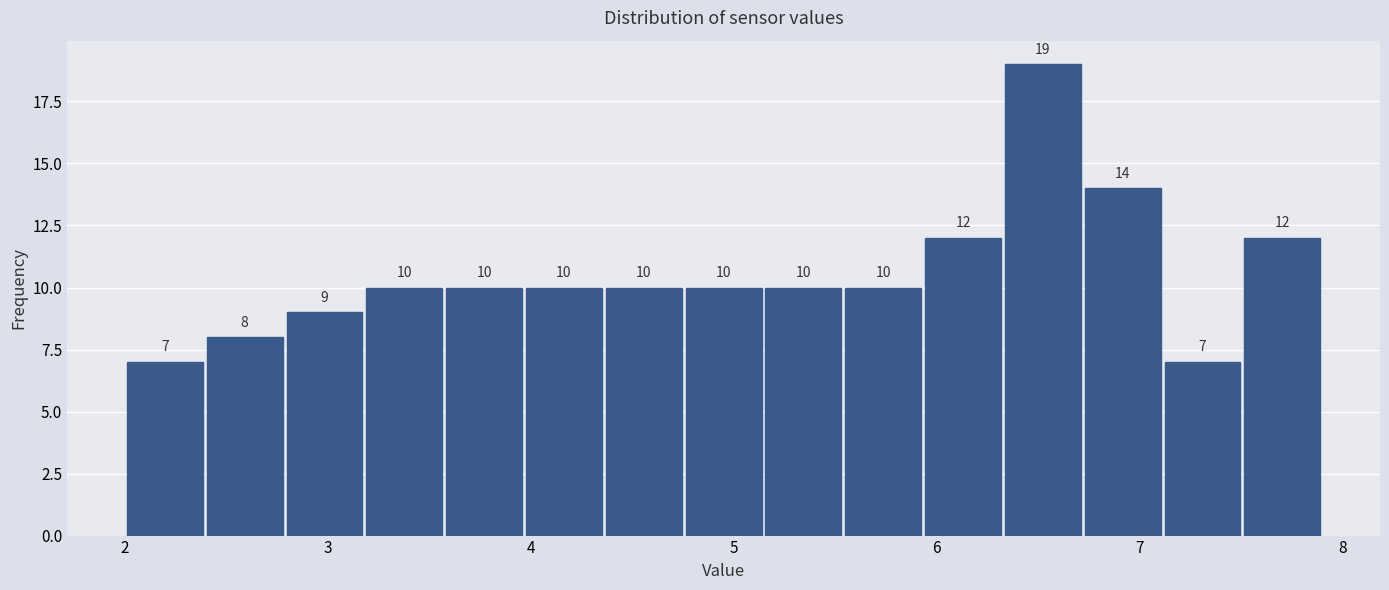

Around what value on the x-axis is the tallest bar? Give the approximate position of its centre, as read against the axis.

6.5